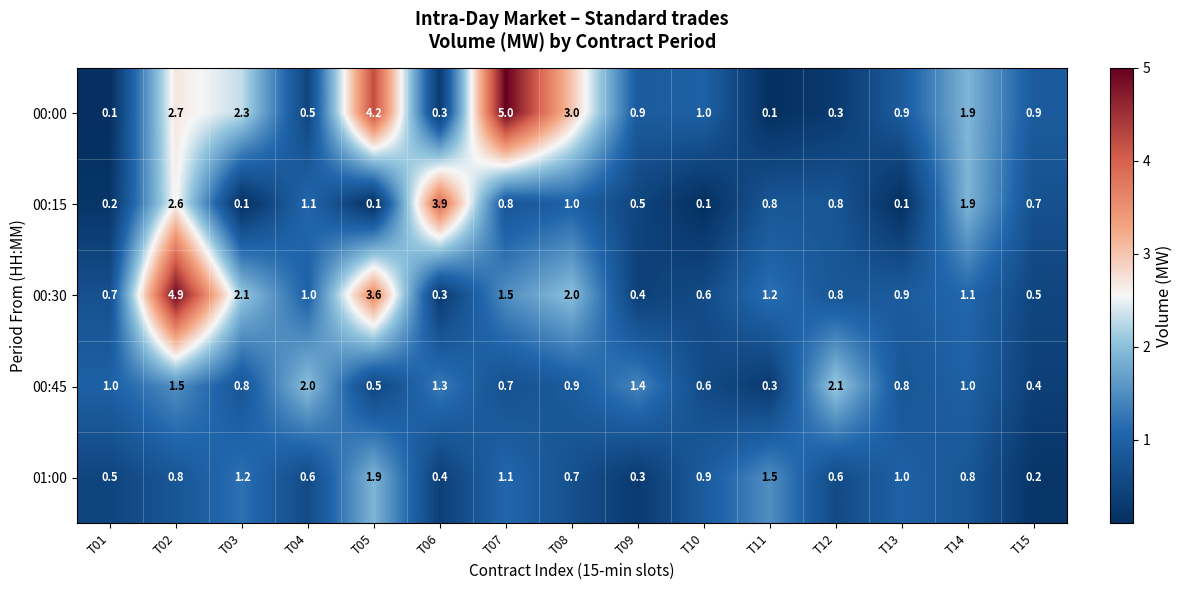

Where does the 00:30 series first go above 1?

T02